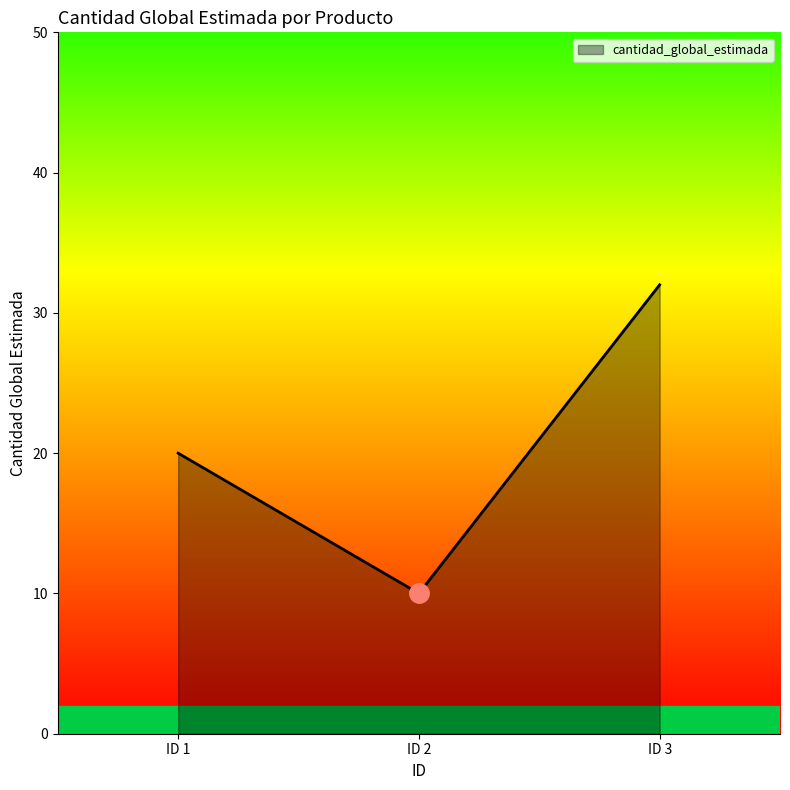

Which category has the lowest value across all series?

ID 2